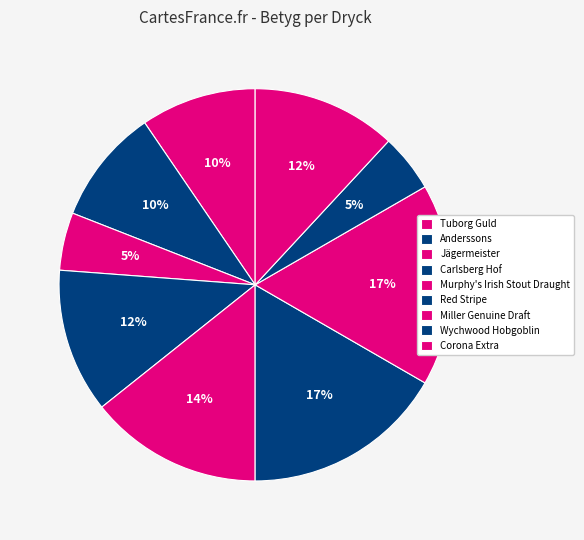

Does any single category account for the majority?

No